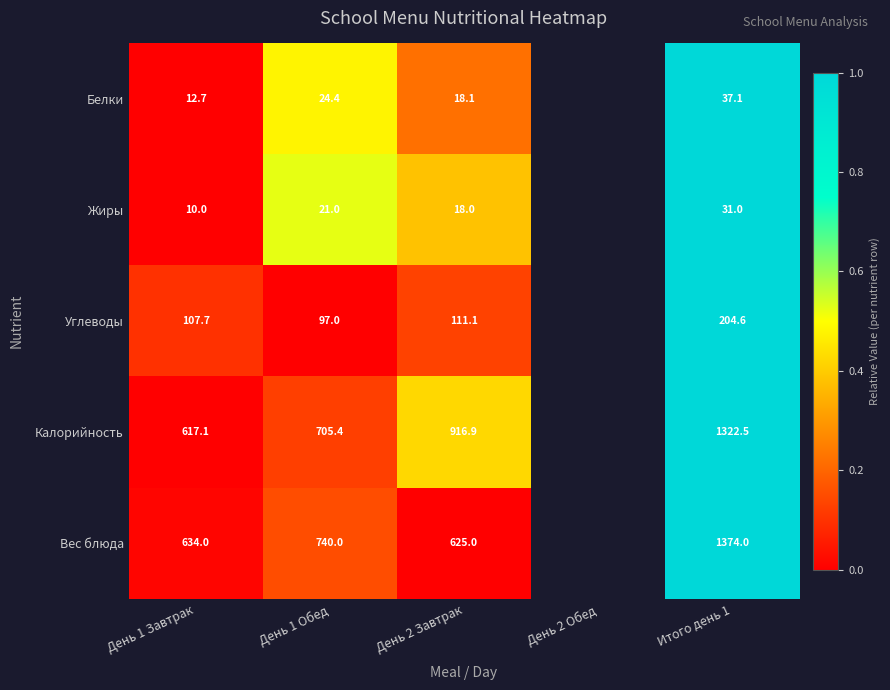

True or false: Углеводы has a value of 0.1 at День 2 Завтрак.

False